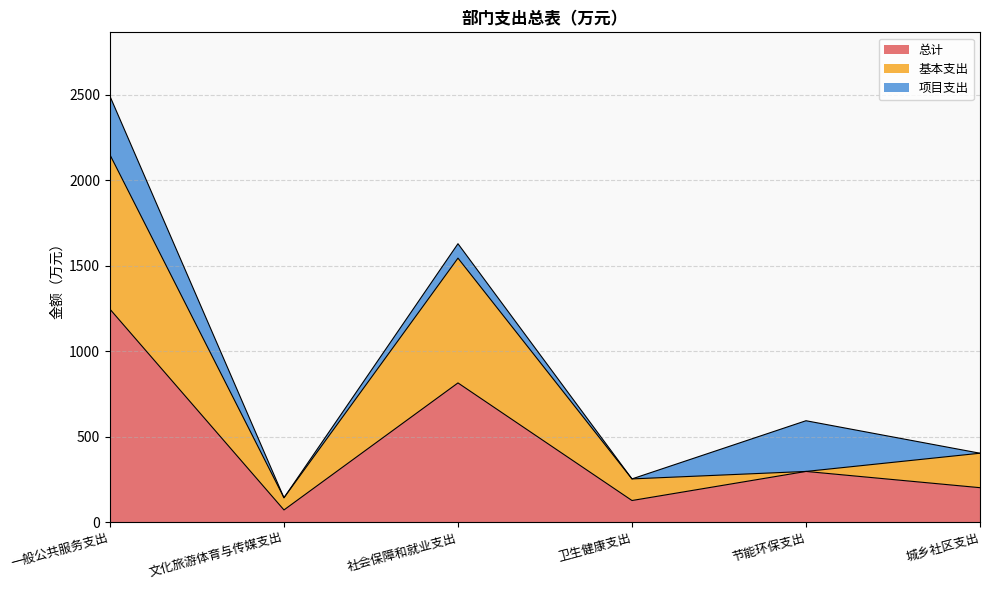

Where is the first local maximum for 基本支出?

社会保障和就业支出